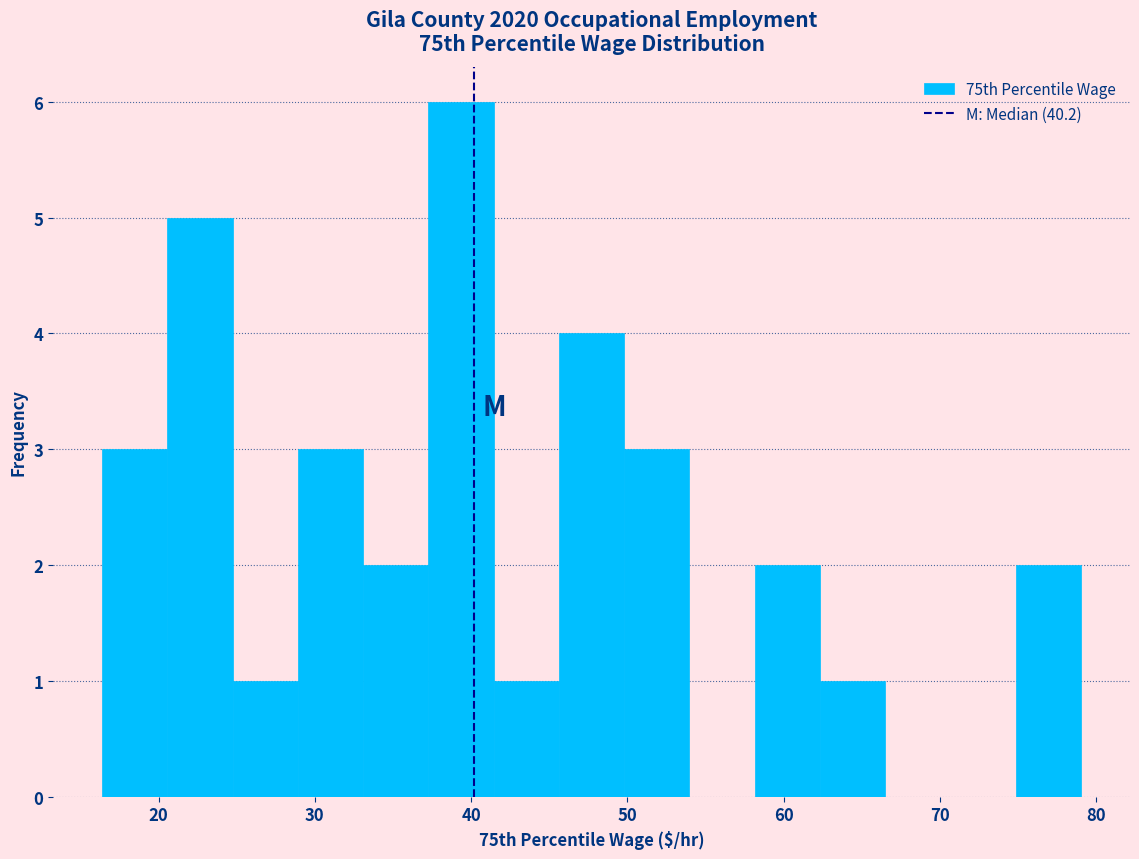

Which range on the x-axis has the tallest bar?

37 to 41